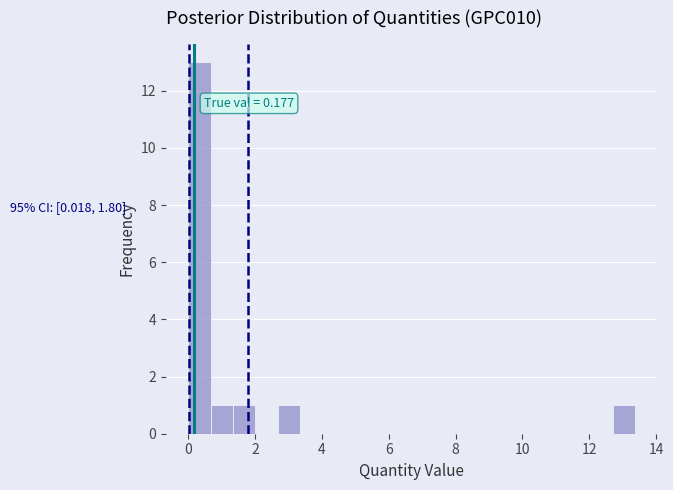

Around what value on the x-axis is the tallest bar? Give the approximate position of its centre, as read against the axis.

0.4